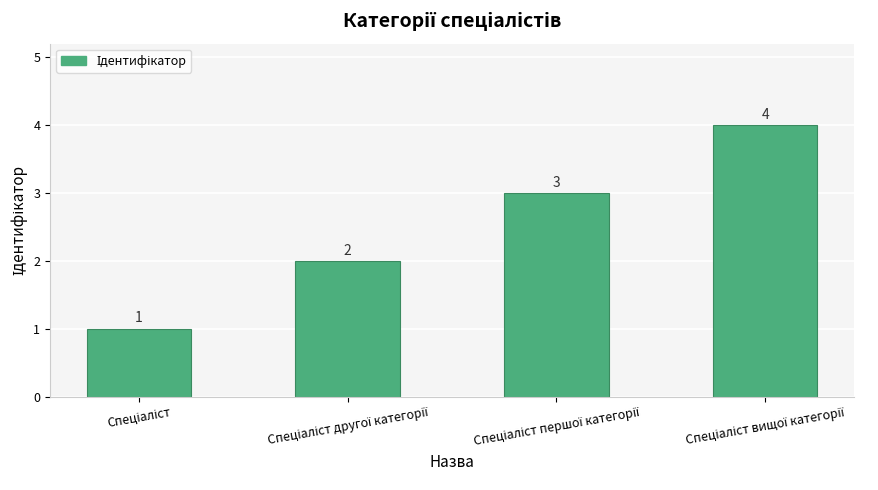

What is the sum of all values?

10